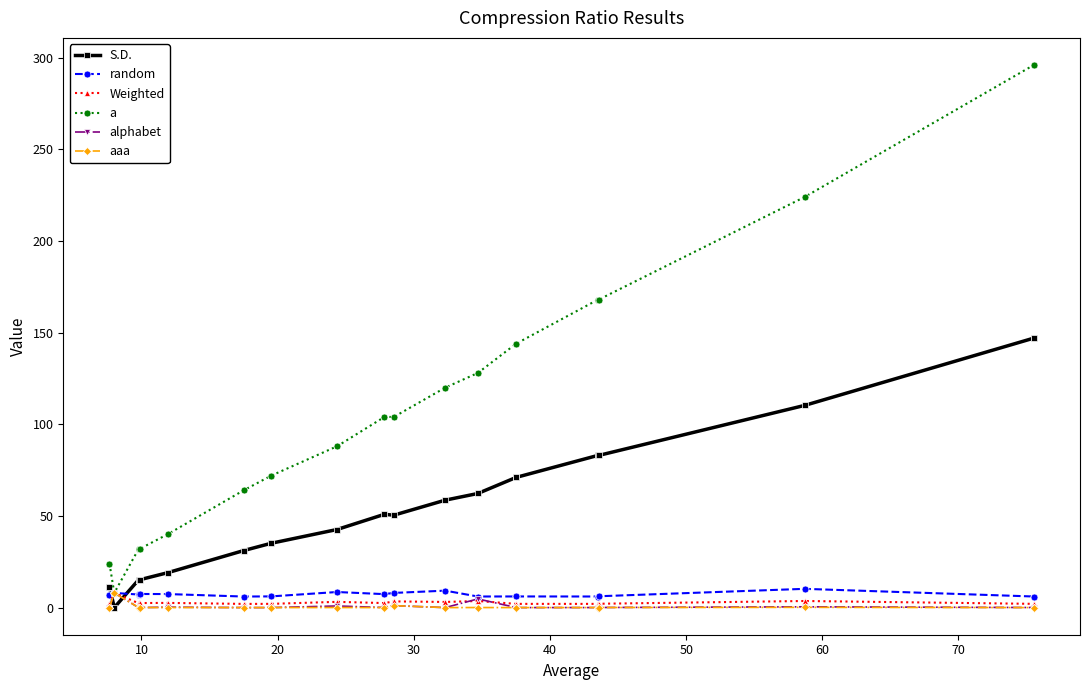

What is the sum of all alphabet values?

15.8